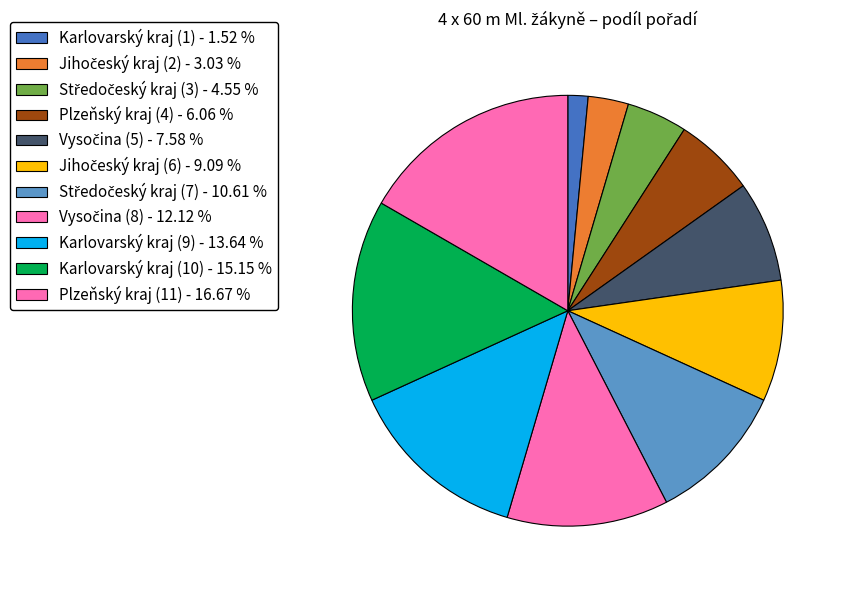

Is there any slice that represents more than half of the pie?

No